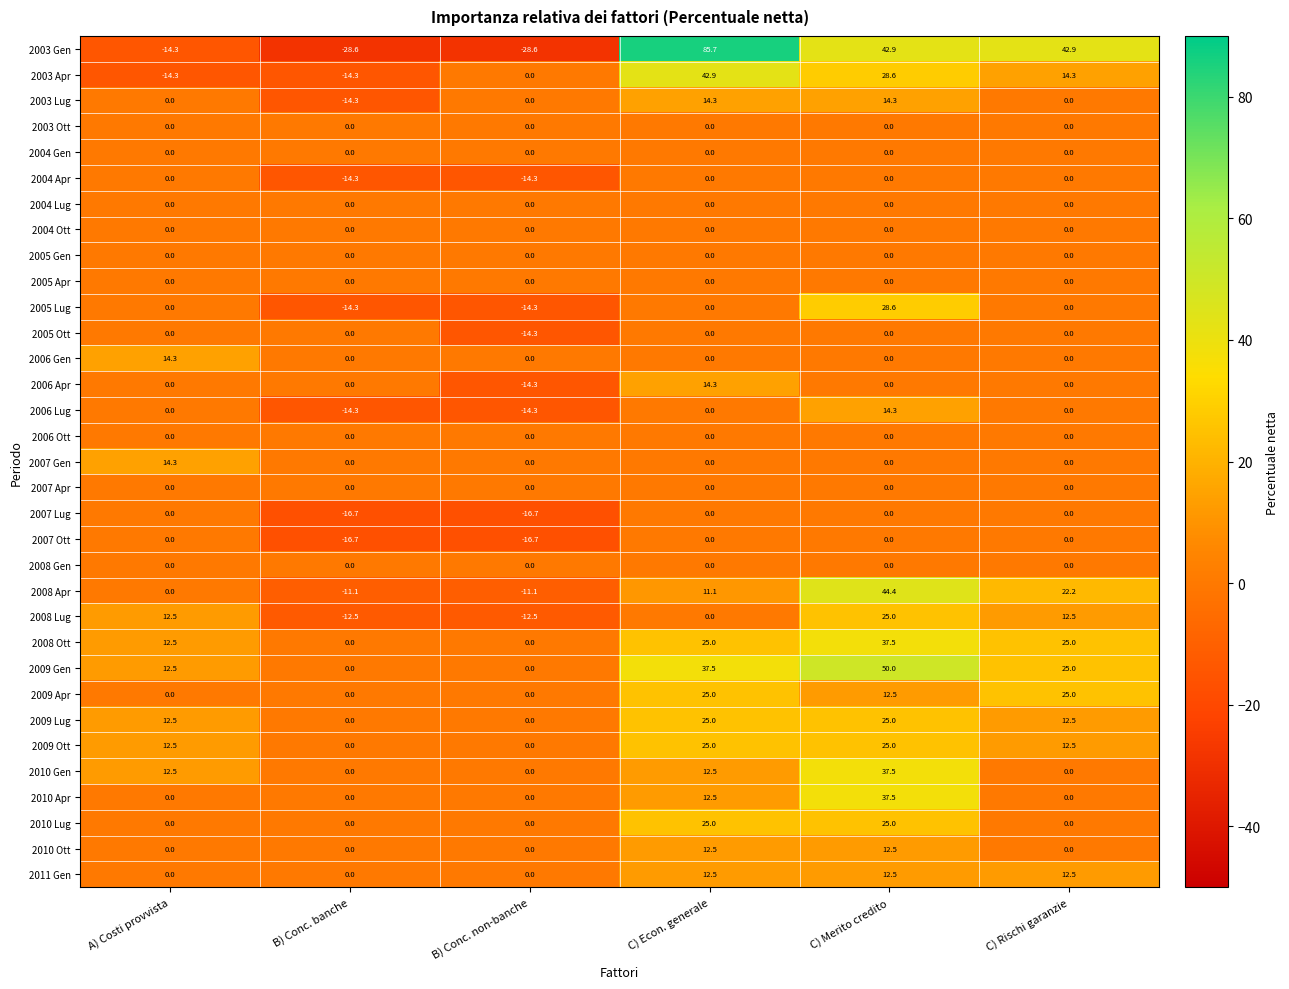

What is the sum of the 2011 Gen values at C) Econ. generale and B) Conc. non-banche?

12.5